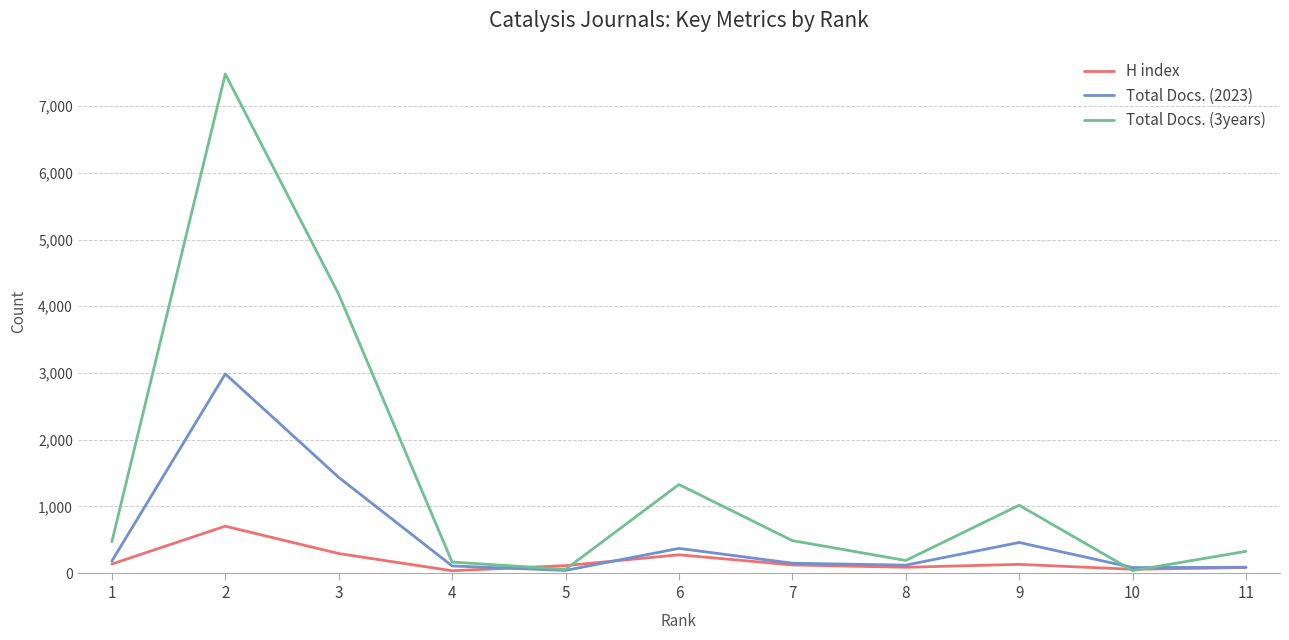

At which category does Total Docs. (2023) reach its first local valley?

5